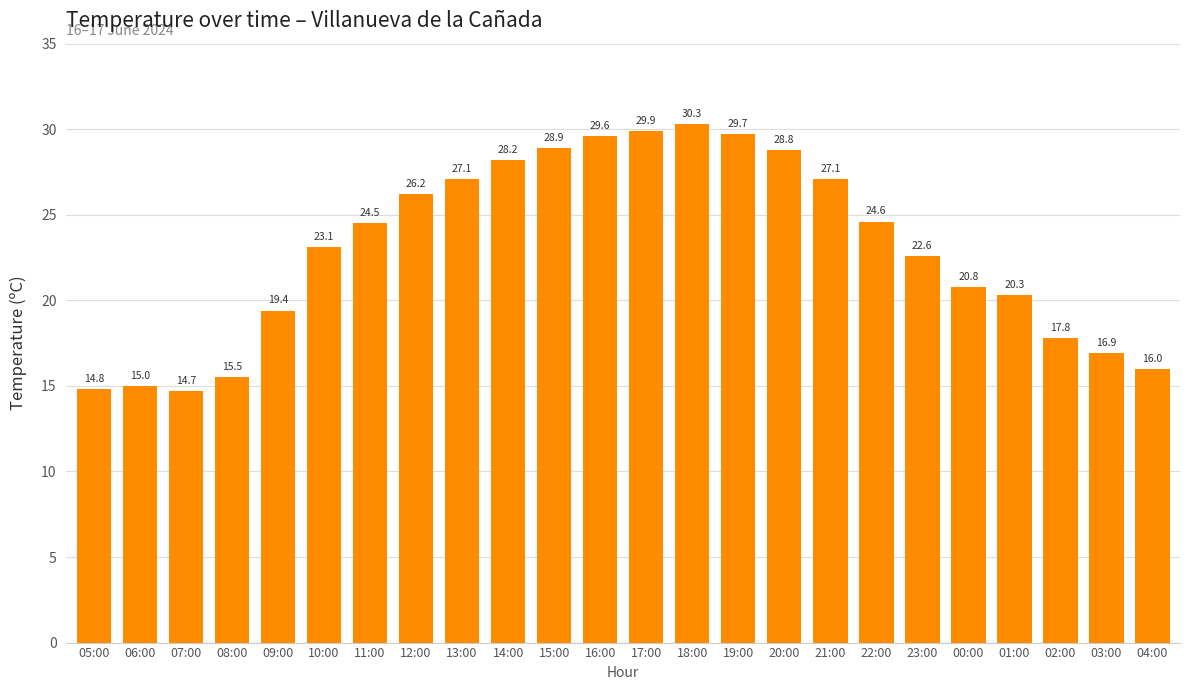

What is the smallest value displayed?

14.7